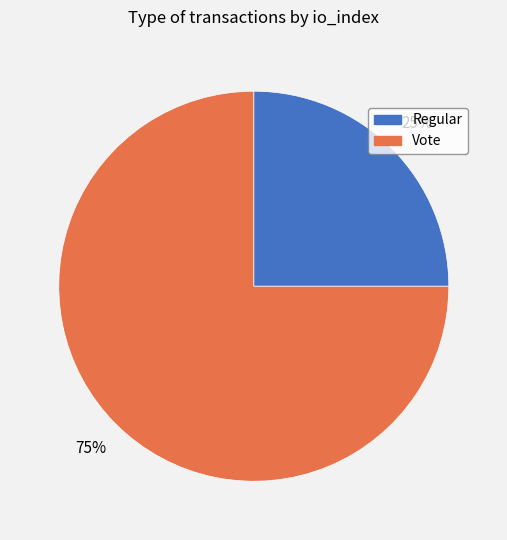

Count the number of slices in the pie.

2